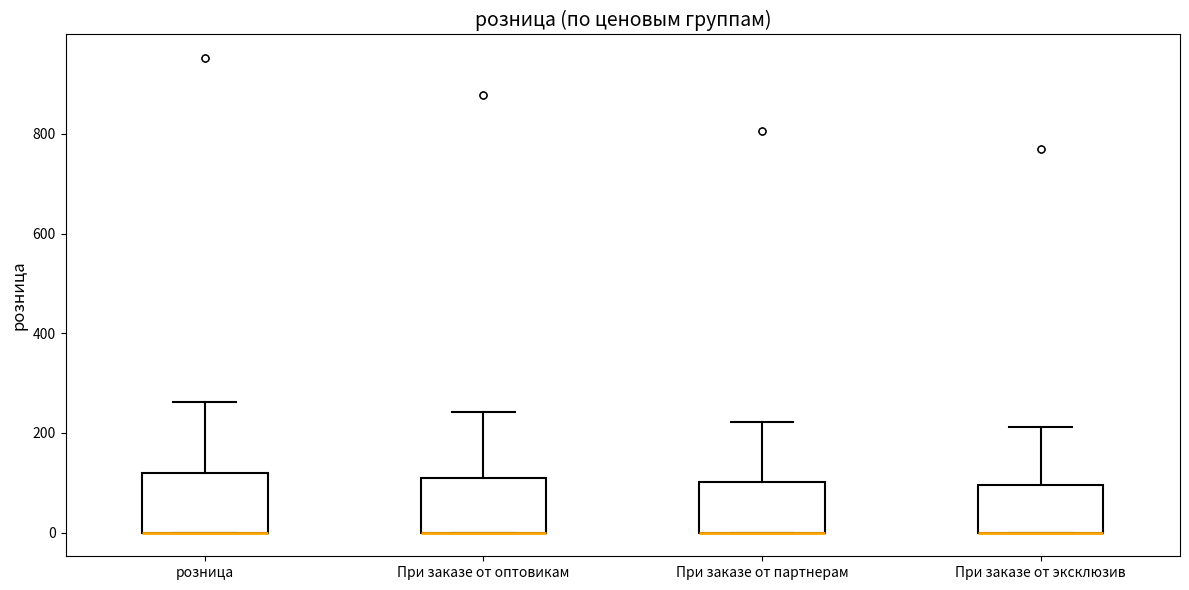

Reading left to right, read every box against the y-axis: the position of its median line, the range the box covers, and the ends of its whiskers. The values are not printed on the chart, so give them approximately, as read against the axis.

розница: median 0 (drawn on the box's lower edge), box 0 to 120, whiskers 0 to 260
При заказе от оптовикам: median 0 (drawn on the box's lower edge), box 0 to 100, whiskers 0 to 240
При заказе от партнерам: median 0 (drawn on the box's lower edge), box 0 to 100, whiskers 0 to 220
При заказе от эксклюзив: median 0 (drawn on the box's lower edge), box 0 to 100, whiskers 0 to 220